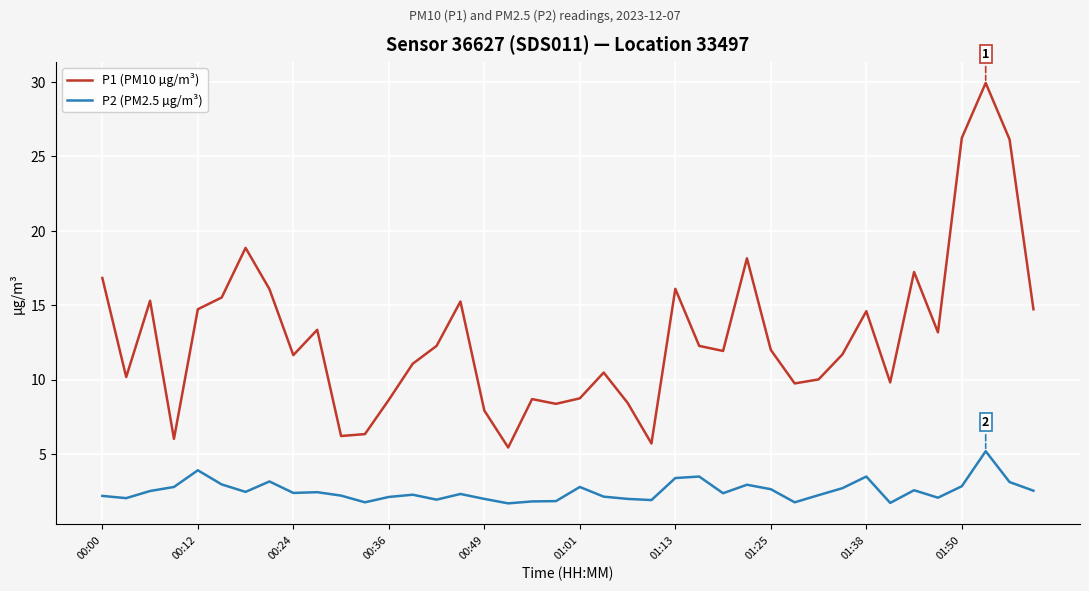

What are all the series names shown in the legend?

P1 (PM10 µg/m³), P2 (PM2.5 µg/m³)